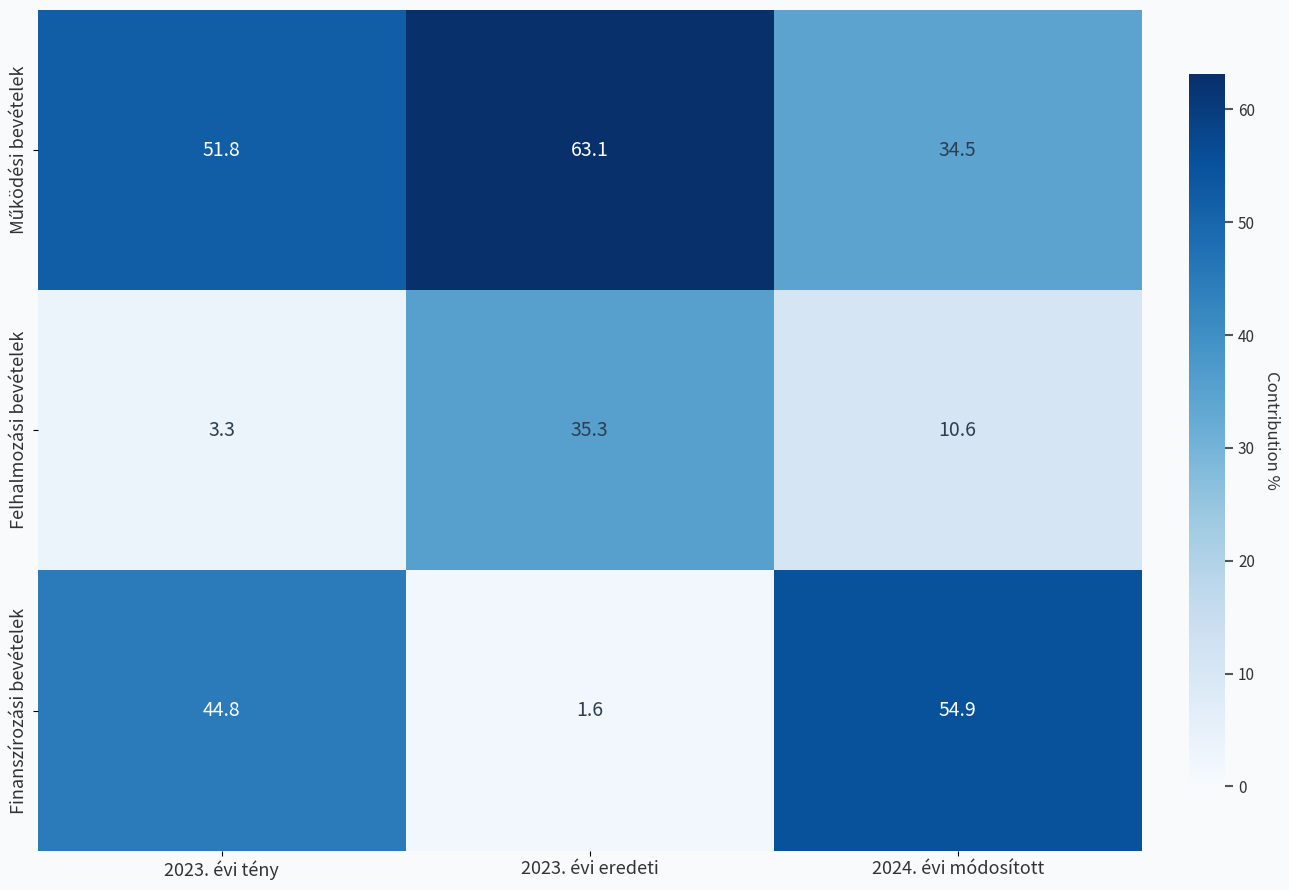

Rank the categories by Finanszírozási bevételek value from highest to lowest.

2024. évi módosított, 2023. évi tény, 2023. évi eredeti